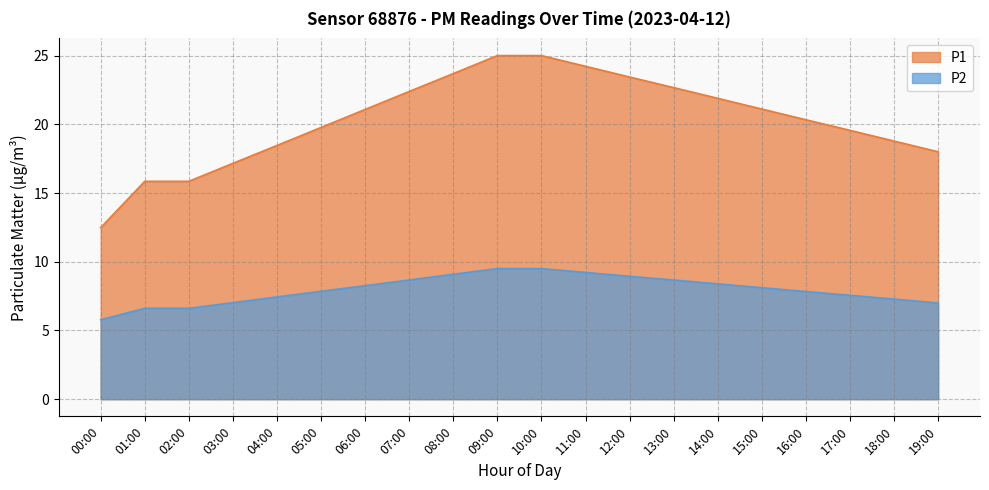

What is the difference between the second highest and second lowest values in the P2 series?

2.9